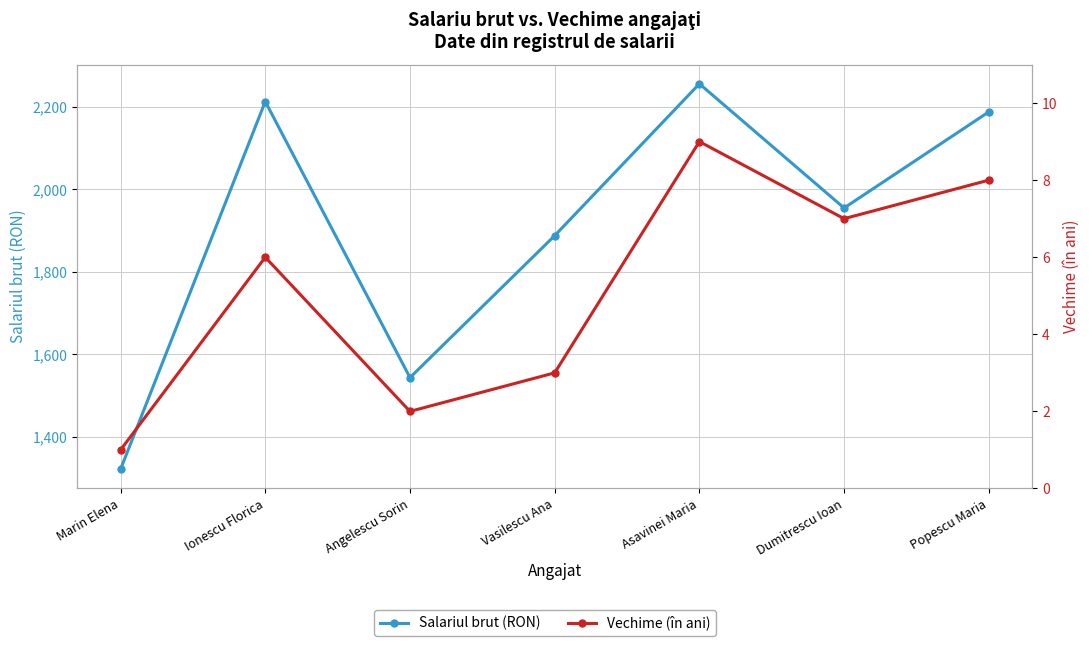

Reading left to right, list all the values displayed in this chart.

Salariul brut (RON): Marin Elena=1322	Ionescu Florica=2213	Angelescu Sorin=1544	Vasilescu Ana=1888	Asavinei Maria=2256	Dumitrescu Ioan=1955	Popescu Maria=2188
Vechime (în ani): Marin Elena=1	Ionescu Florica=6	Angelescu Sorin=2	Vasilescu Ana=3	Asavinei Maria=9	Dumitrescu Ioan=7	Popescu Maria=8